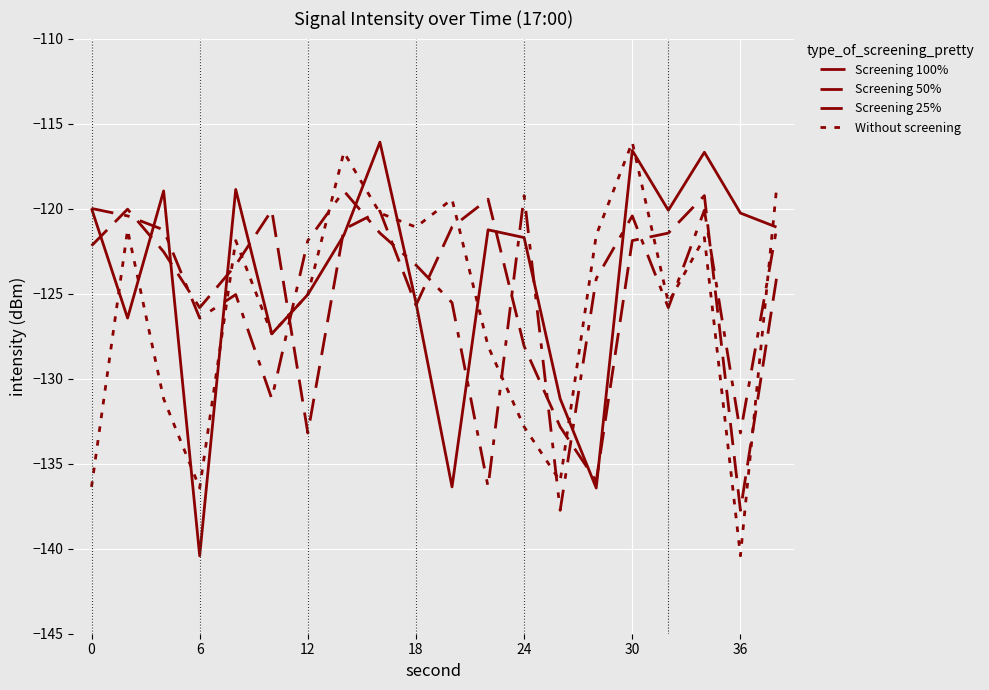

True or false: Screening 50% and Without screening cross at least once.

True